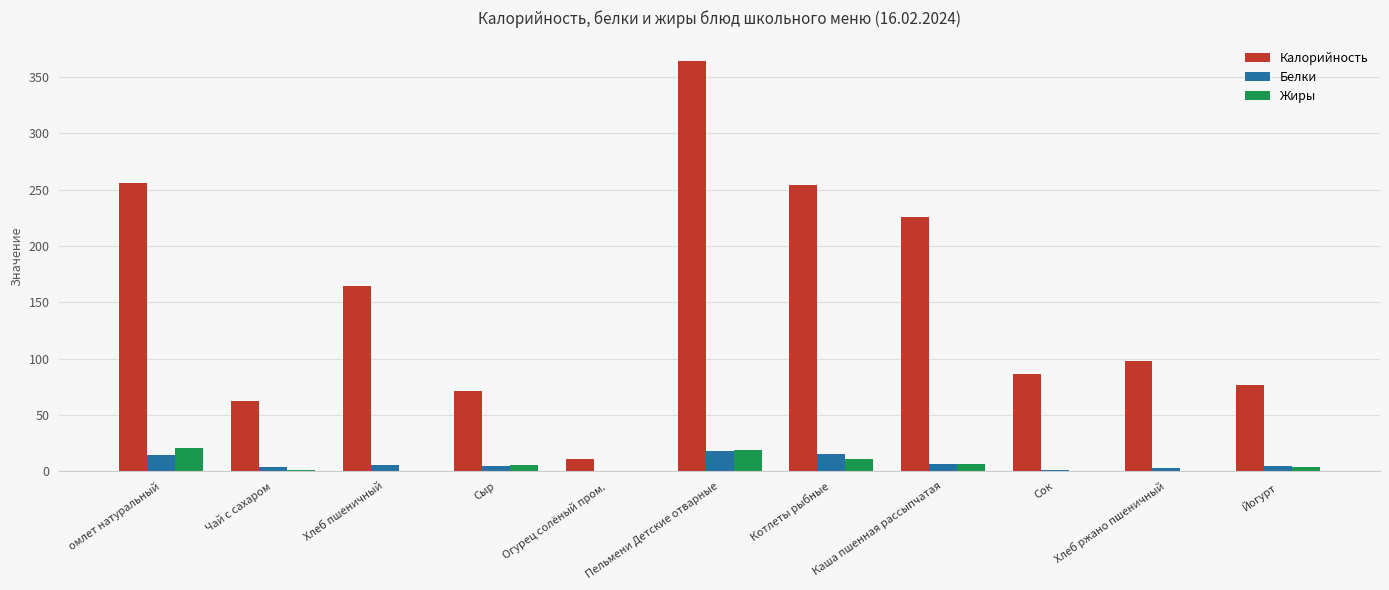

What is the sum of all Калорийность values?

1669.8